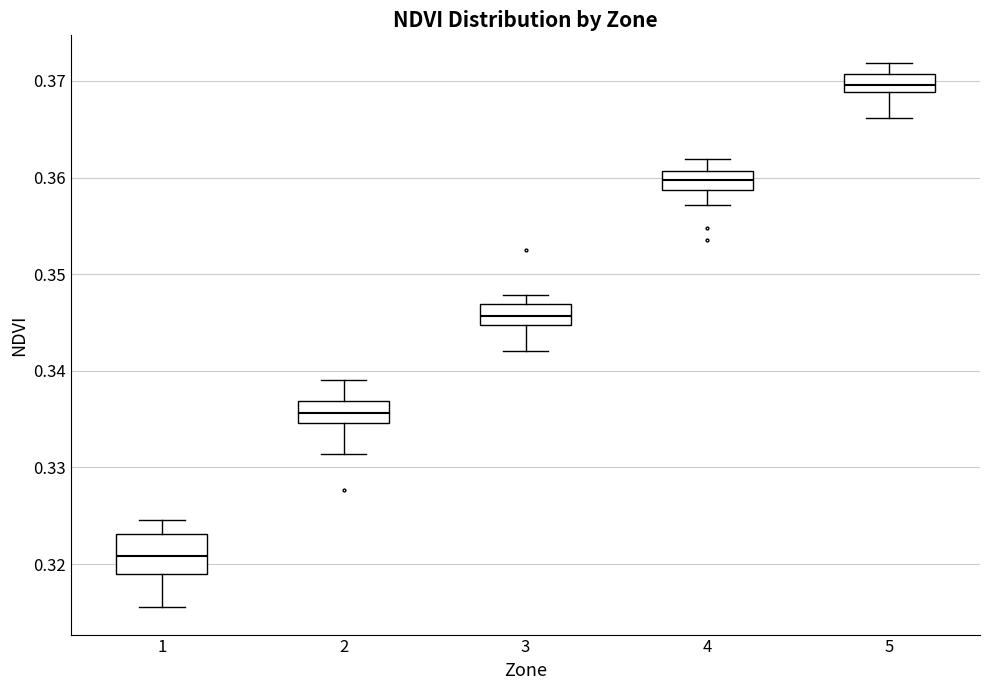

Where does the lower whisker of the box at x = 5 end on the y-axis? The values are not printed on the chart, so give them approximately, as read against the axis.

0.366